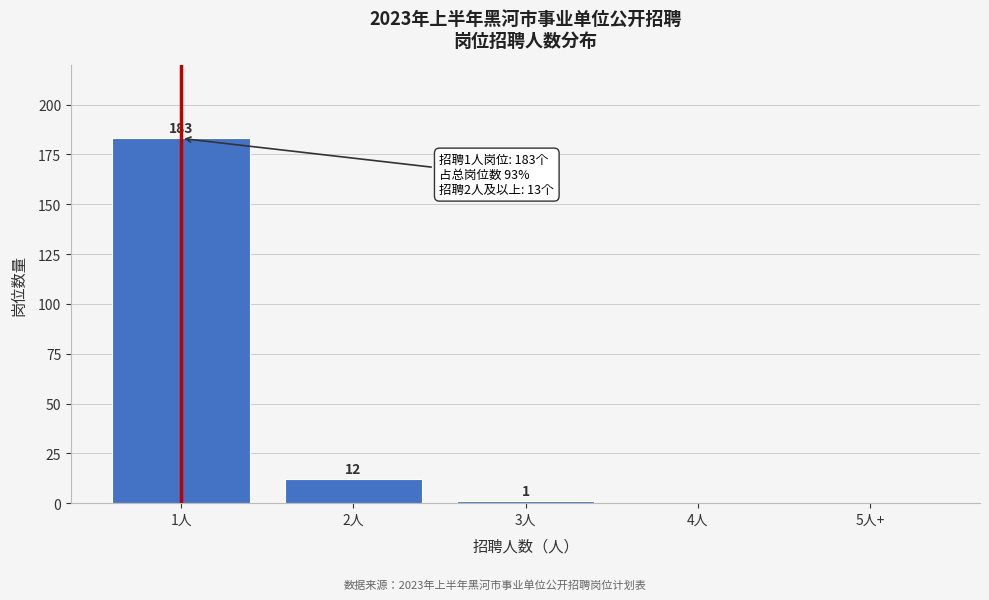

Reading left to right, transcribe all the data shown in this chart.

1人=183	2人=12	3人=1	4人=0	5人+=0